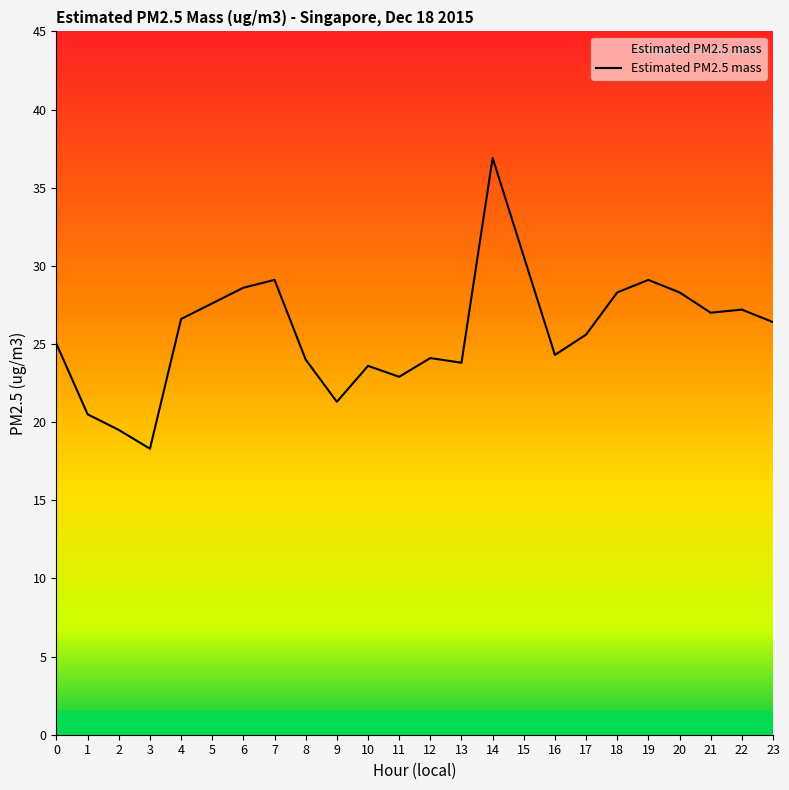

At which category does the chart reach its peak across all series?

14